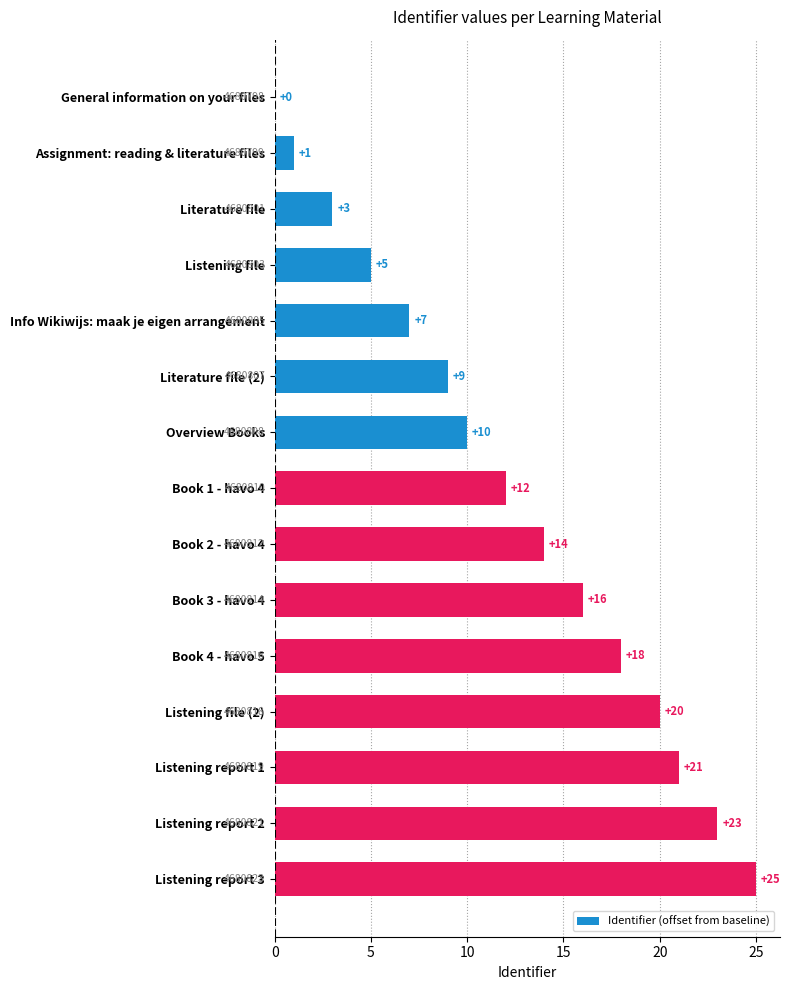

What is the sum of all values?

184